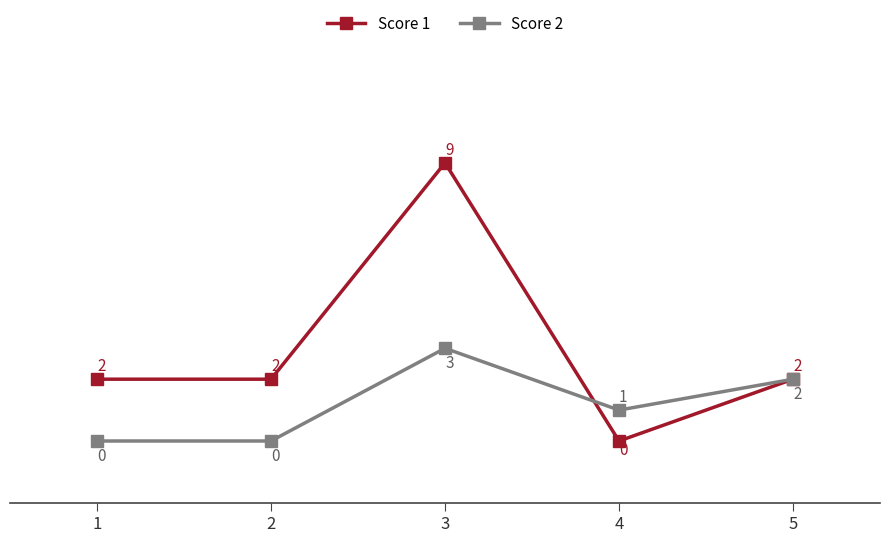

At which category does the chart reach its peak across all series?

3